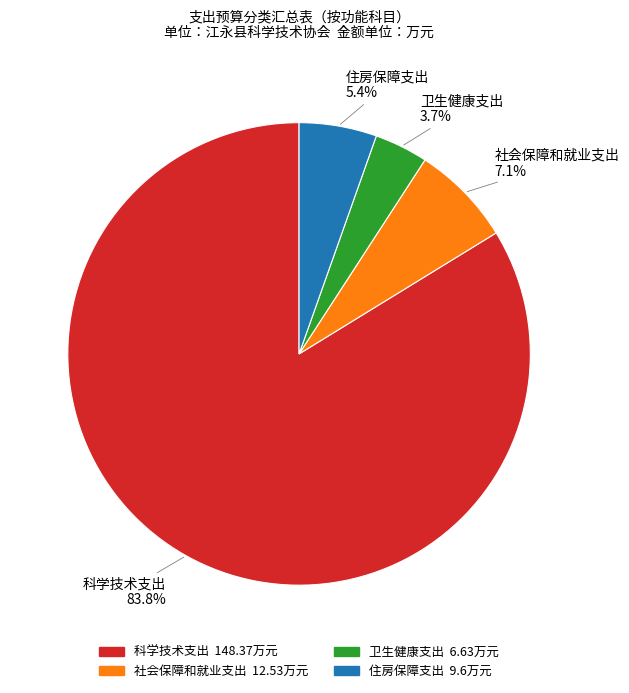

How many slices are in this pie chart?

4